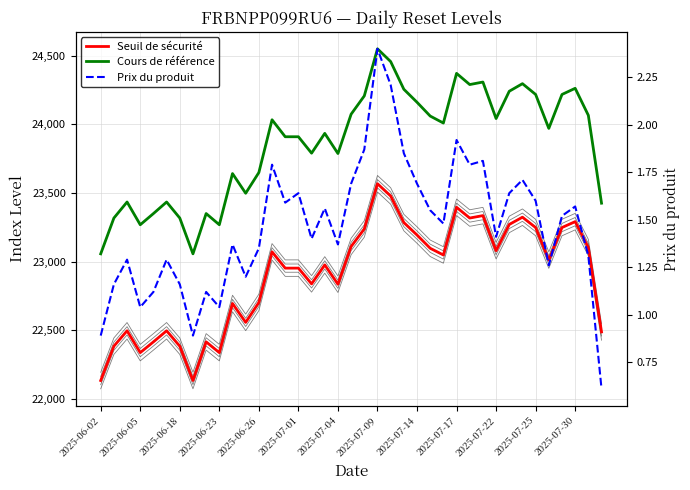

What is the minimum value for Prix du produit?

0.6